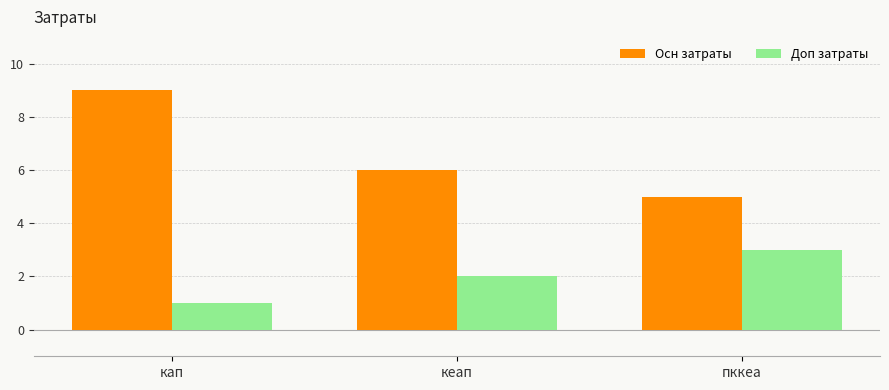

What is the value of the Осн затраты bar at the 1st from the left?

9